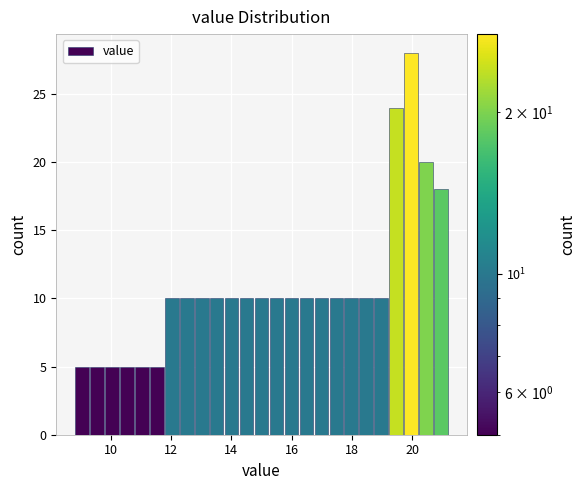

Around what value on the x-axis is the tallest bar? Give the approximate position of its centre, as read against the axis.

20.0